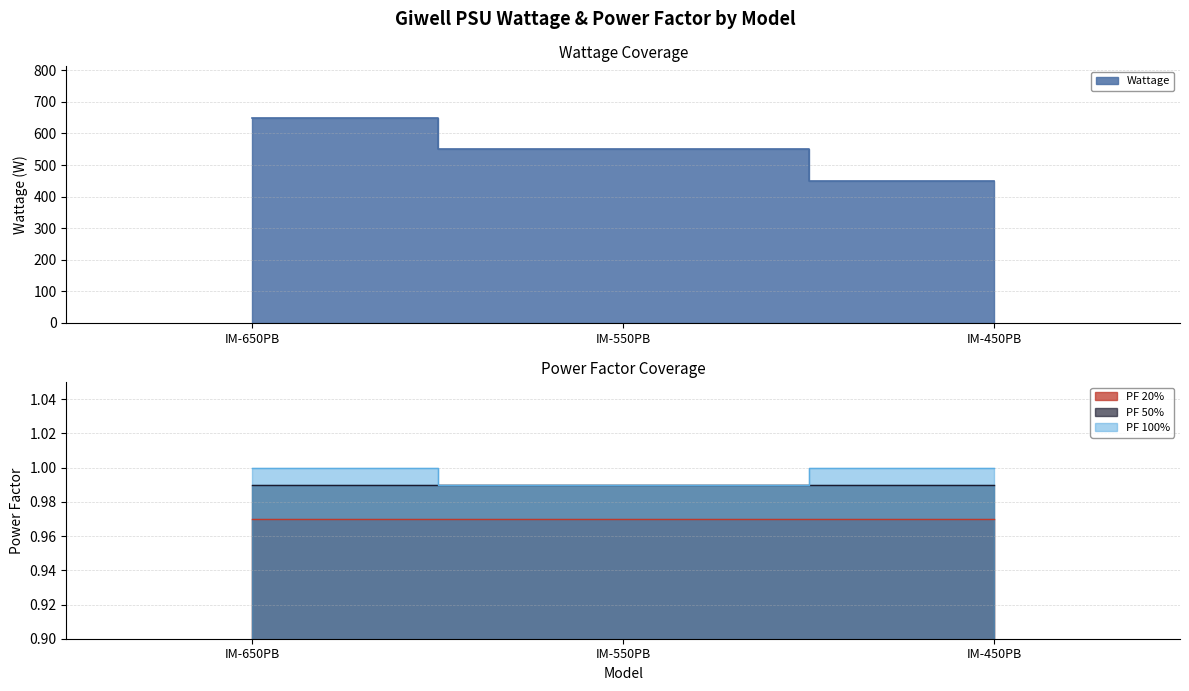

Read the PF 100% value at IM-550PB.

1.0